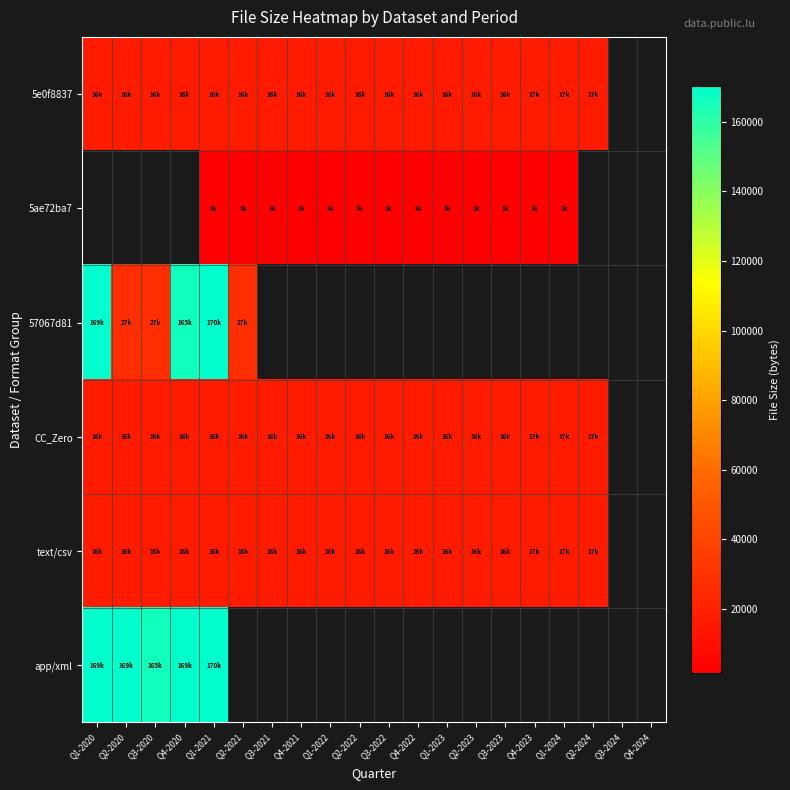

At which category is the sum across all series the highest?

Q1-2021